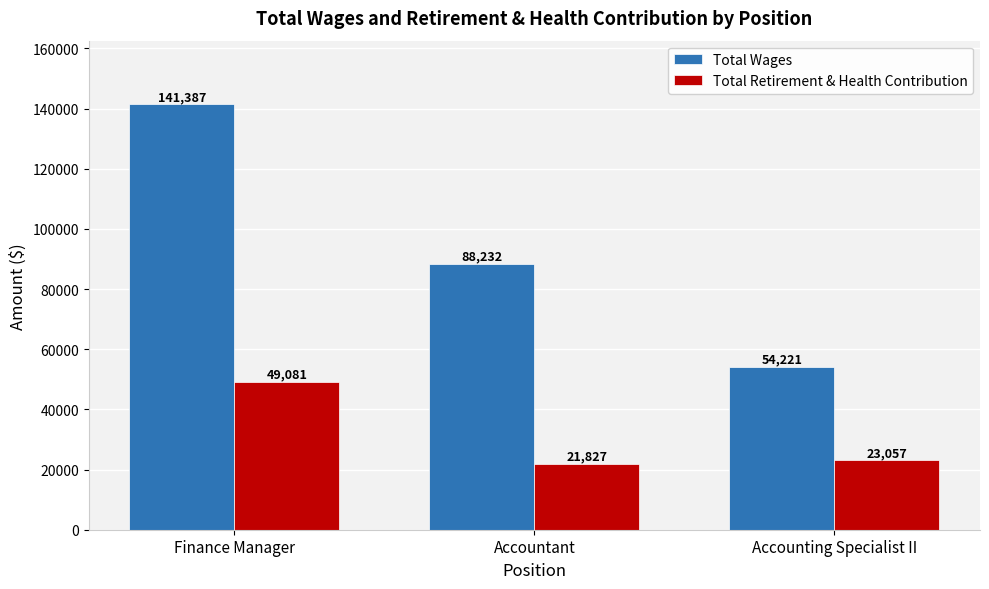

Where is Total Retirement & Health Contribution nearest to the value 35454?

Accounting Specialist II